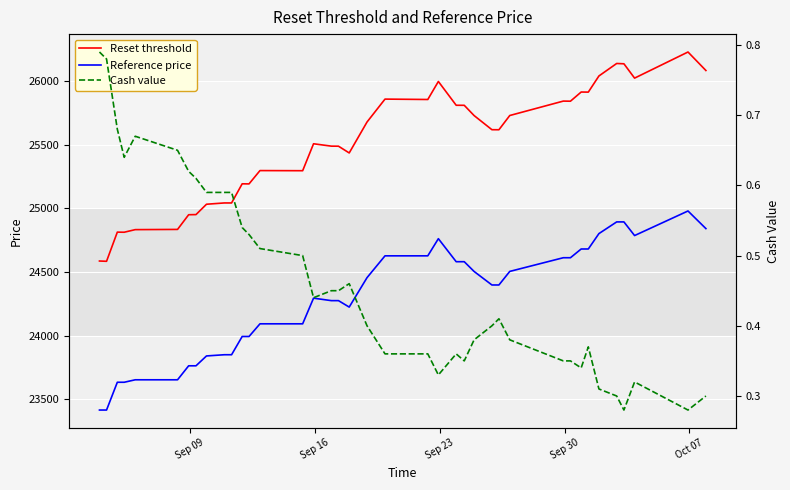

At Sep 09, list the series in order from smallest to largest.

Cash value, Reference price, Reset threshold